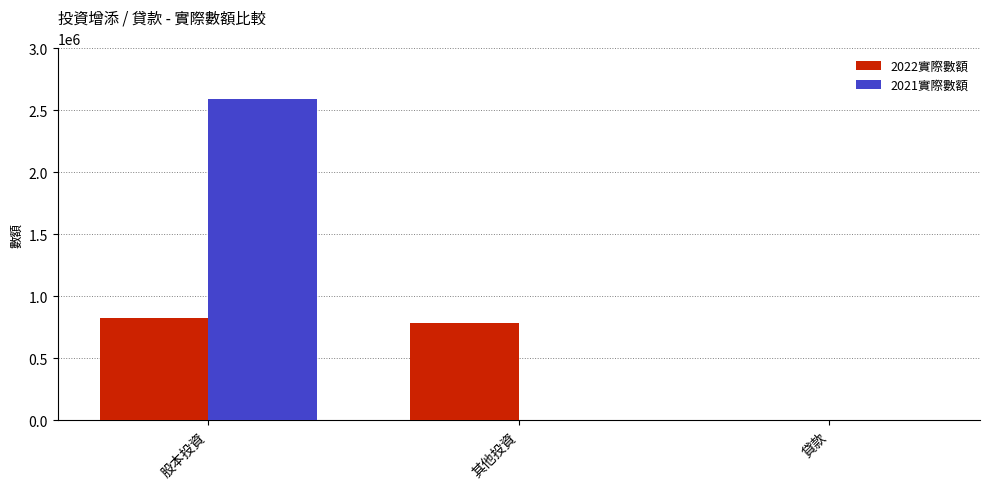

Between 股本投資 and 其他投資, which series saw the biggest shift?

2021實際數額